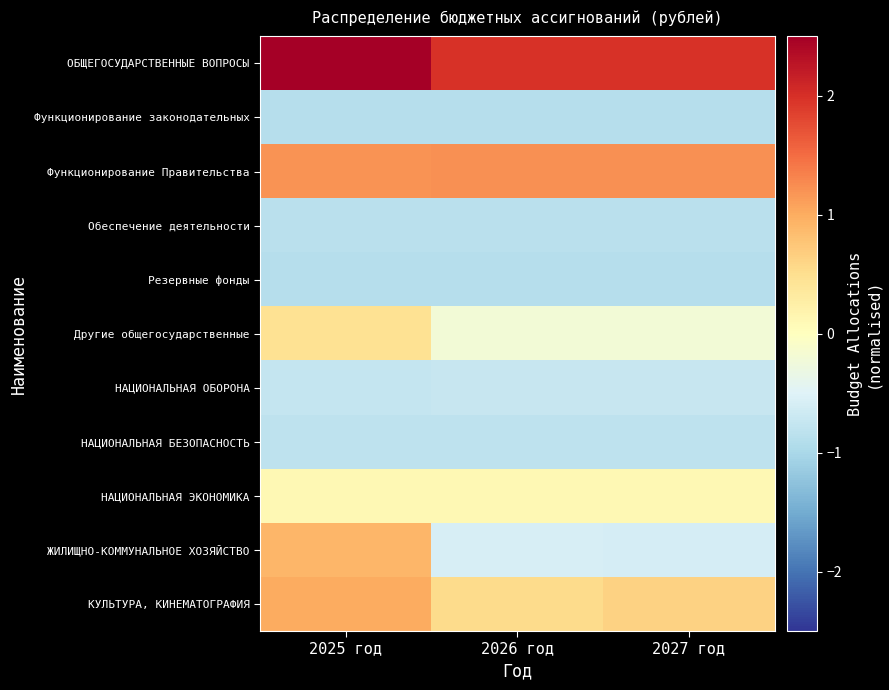

Which category has the lowest value across all series?

2025 год